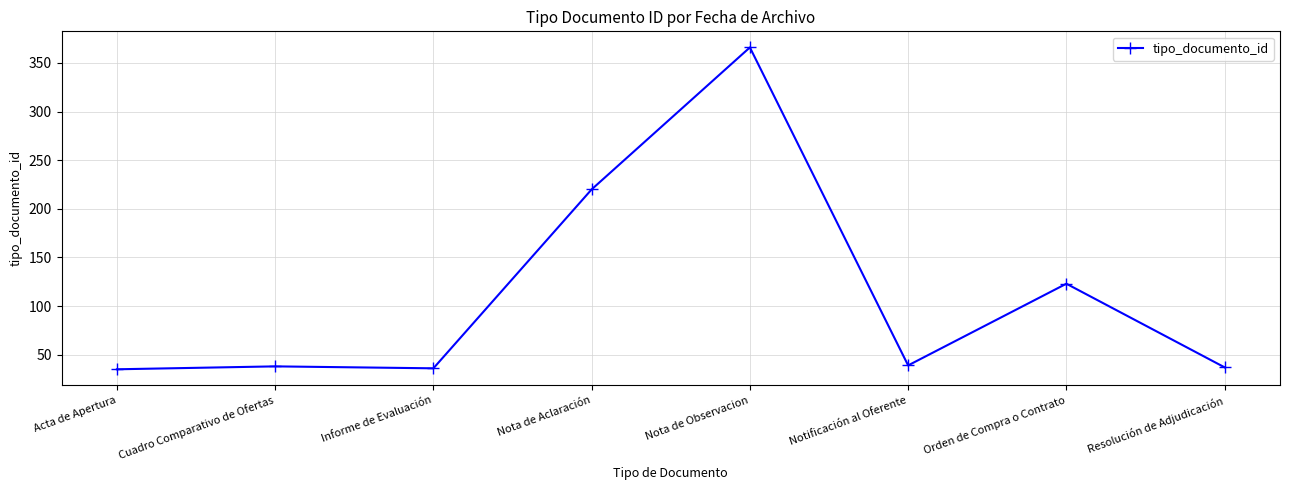

Which category has the highest value across all series?

Nota de Observacion